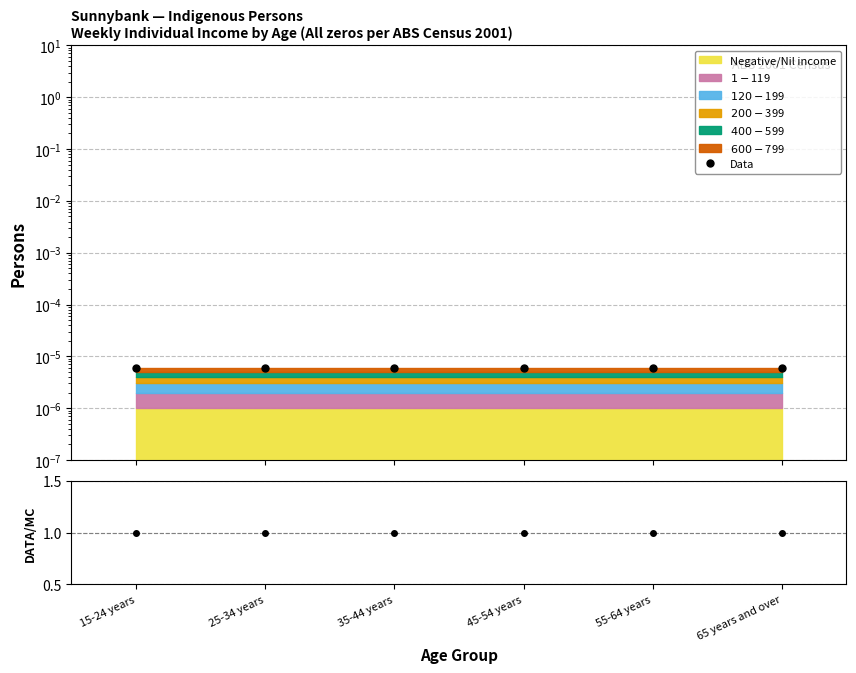

True or false: Data has more than 2 points higher than both neighbors.

False